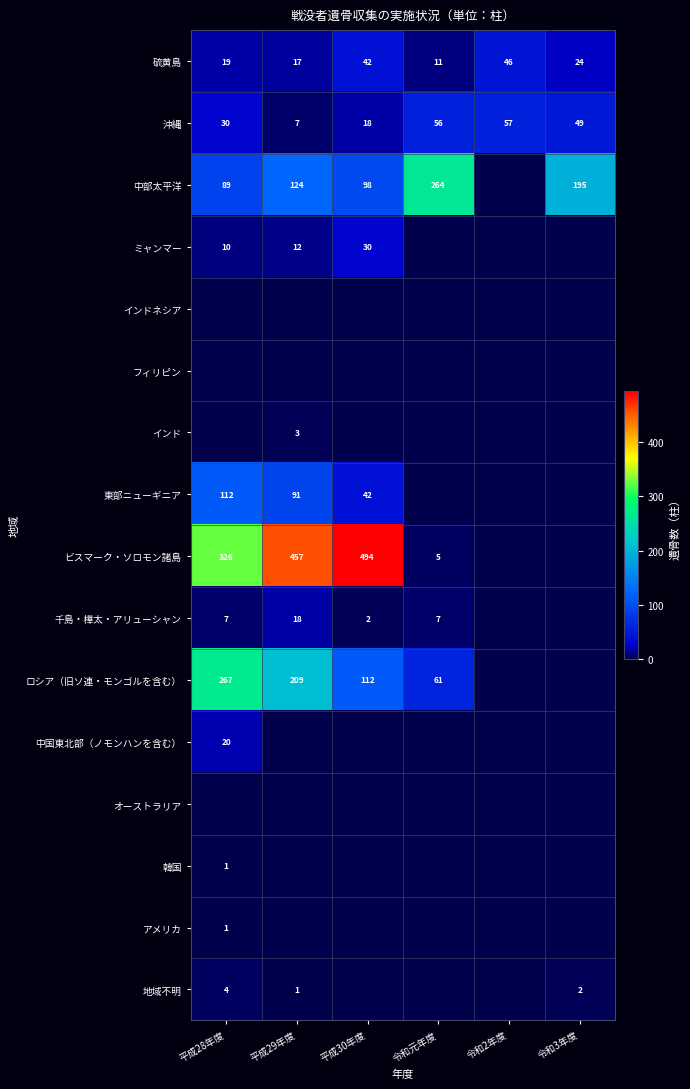

What is the spread (max minus min) of values at 令和3年度?

195